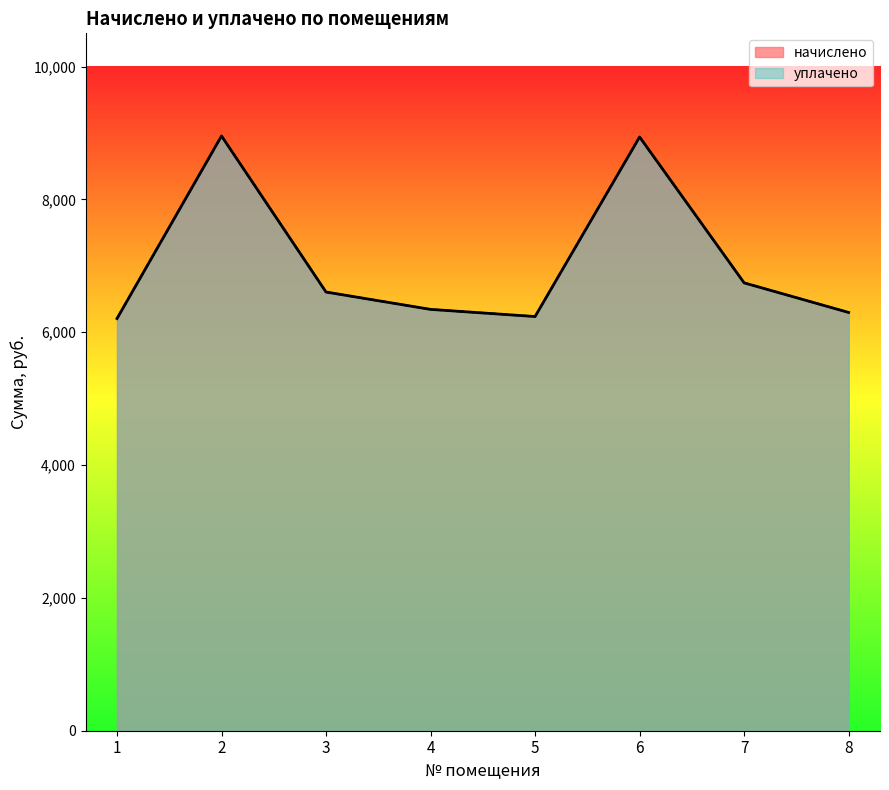

At which label does уплачено reach its minimum?

1